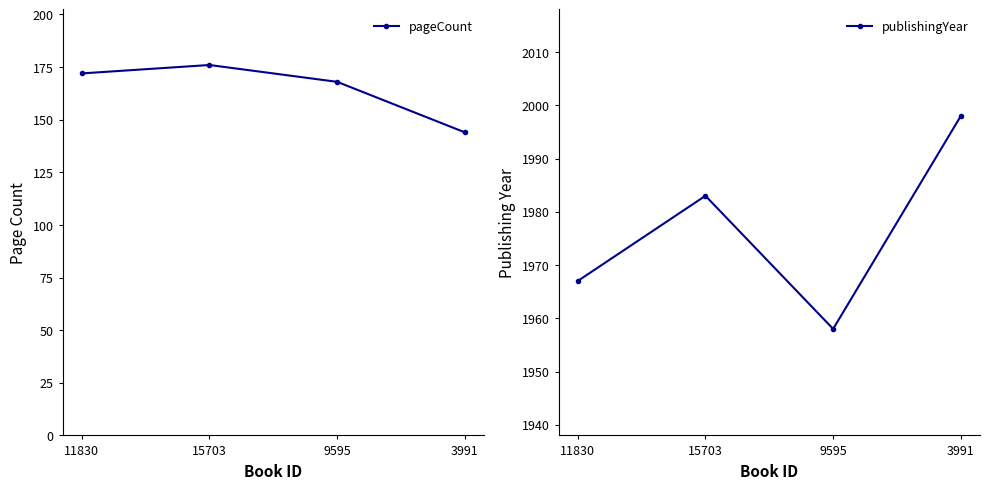

What are all the series names shown in the legend?

pageCount, publishingYear